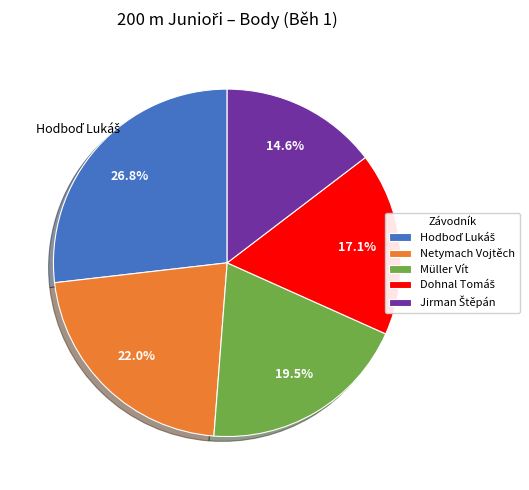

Count the number of slices in the pie.

5